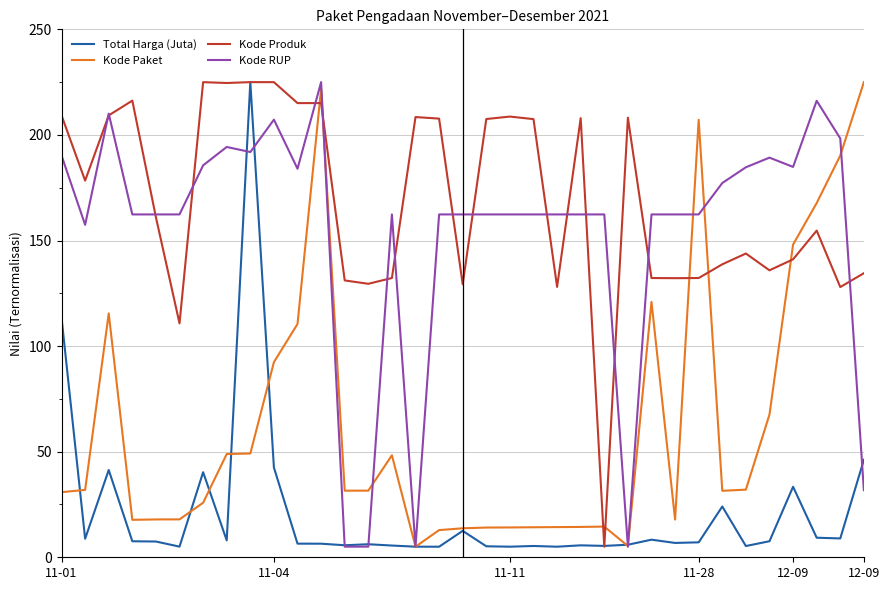

At how many categories does at least one series exceed 92?

35